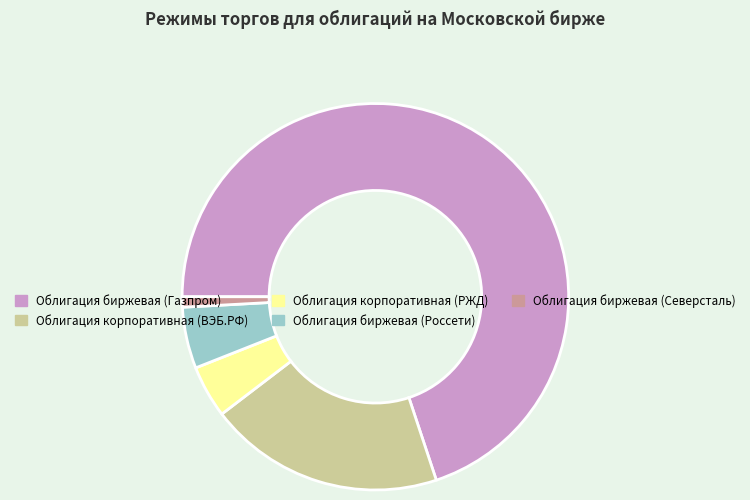

What is the majority slice?

Облигация биржевая (Газпром)